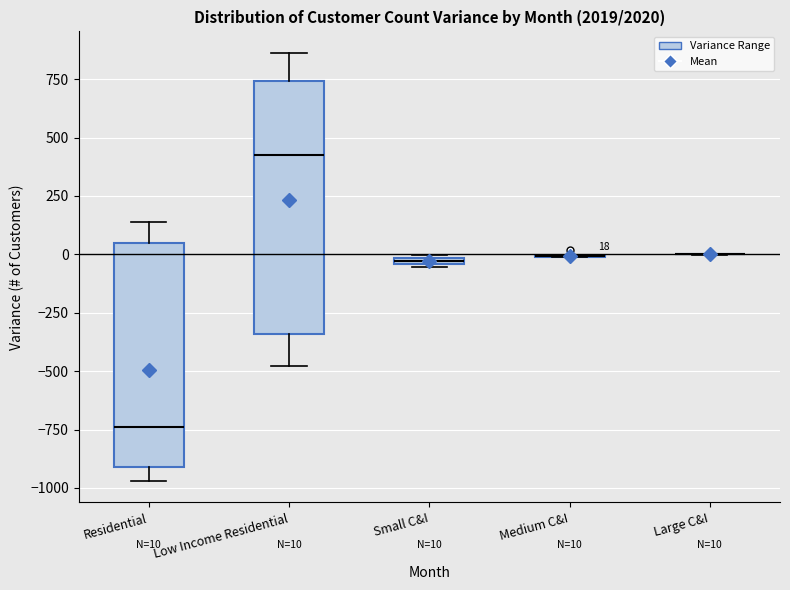

Which box is the tallest, from its lower edge to its upper edge?

Low Income Residential